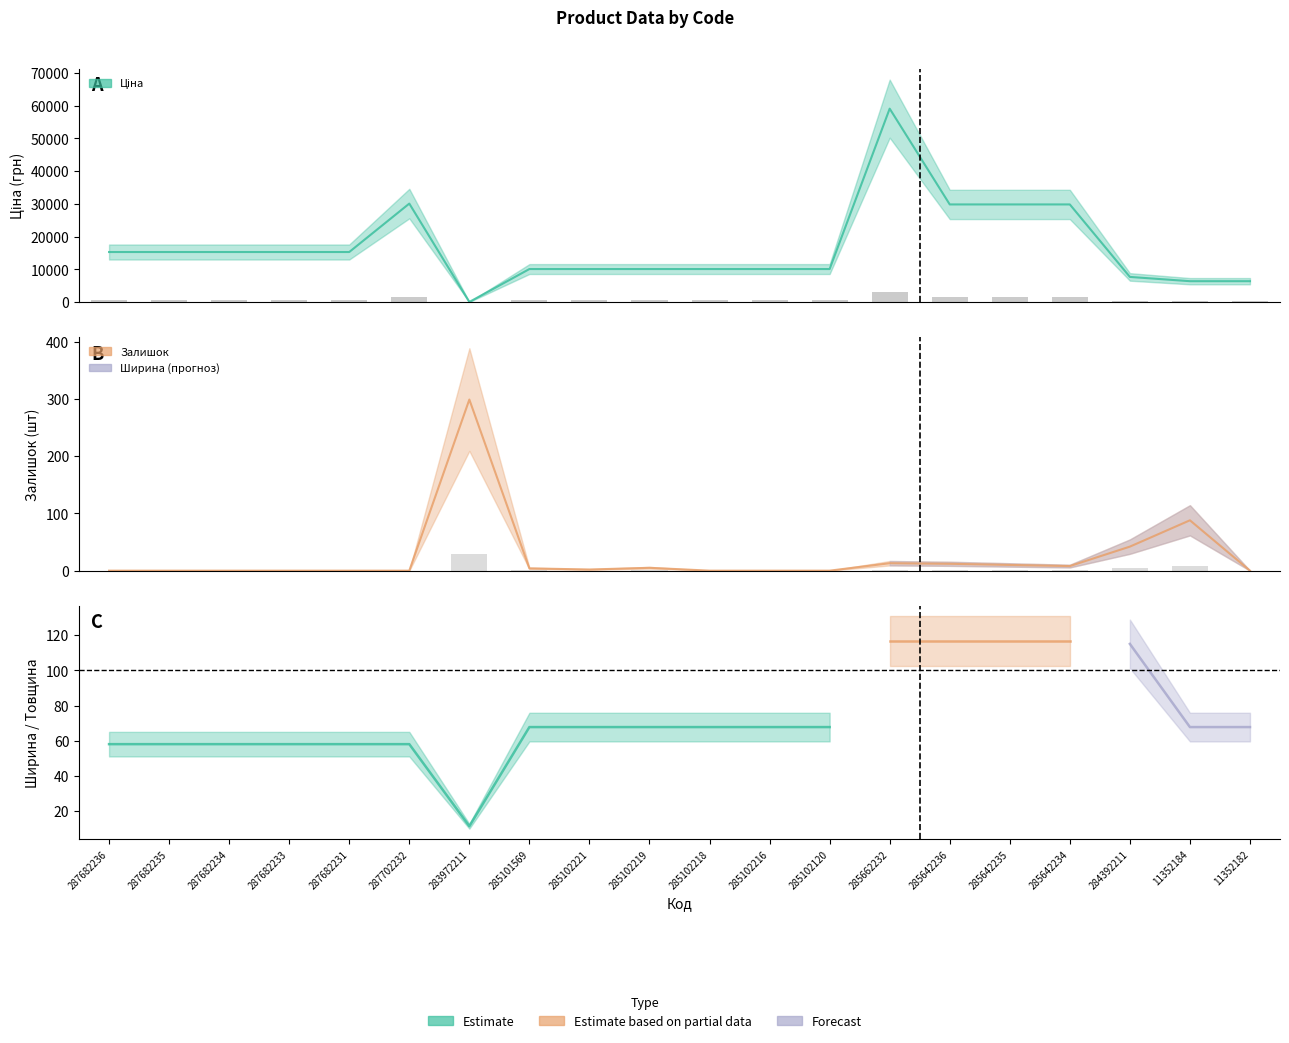

Is the value of Ціна at 285102120 greater than the value of Залишок at 285642236?

Yes